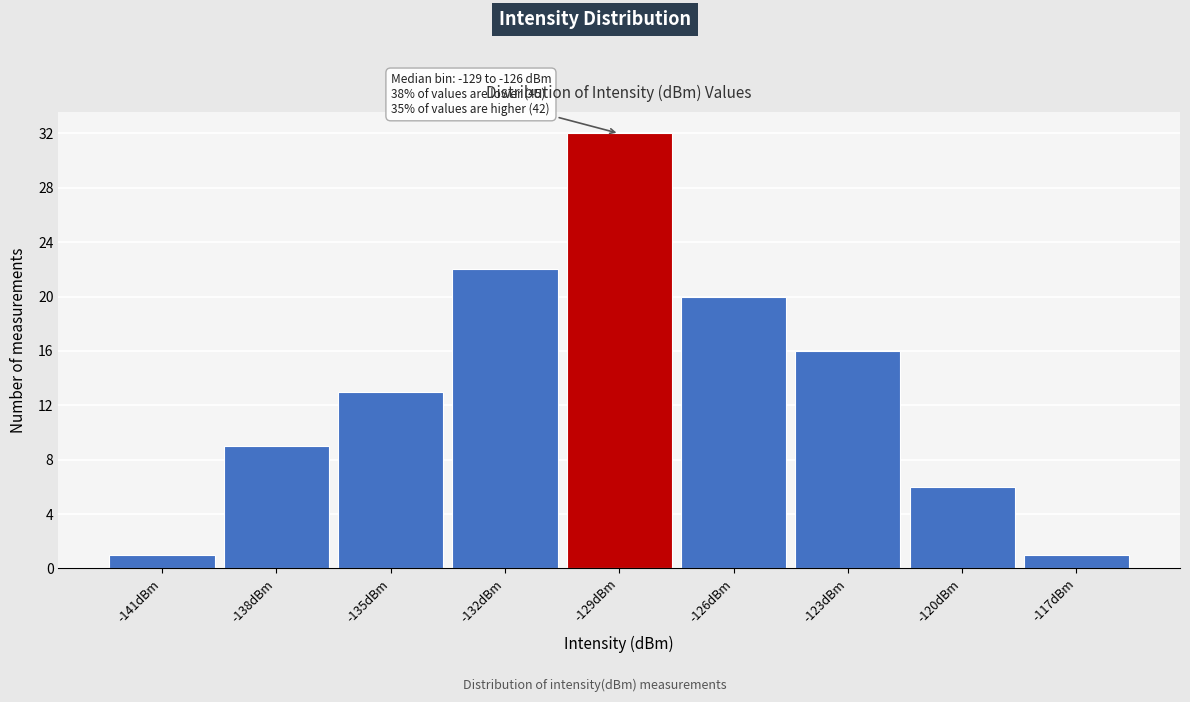

Reading left to right, transcribe all the data shown in this chart.

1	9	13	22	32	20	16	6	1